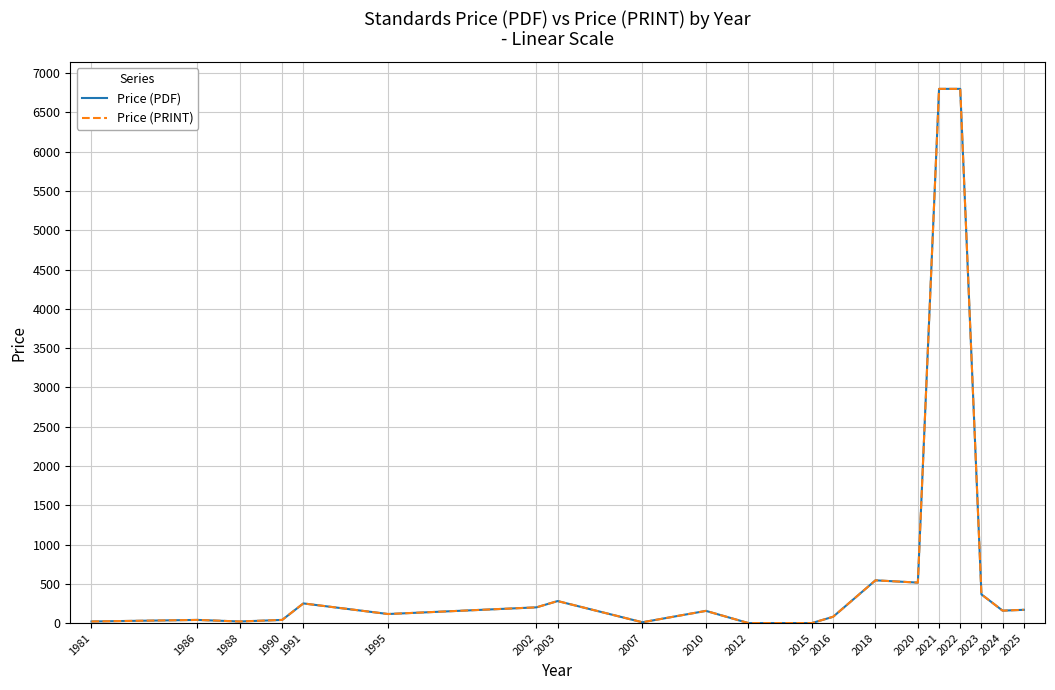

Does the chart display data point markers on the line(s)?

No